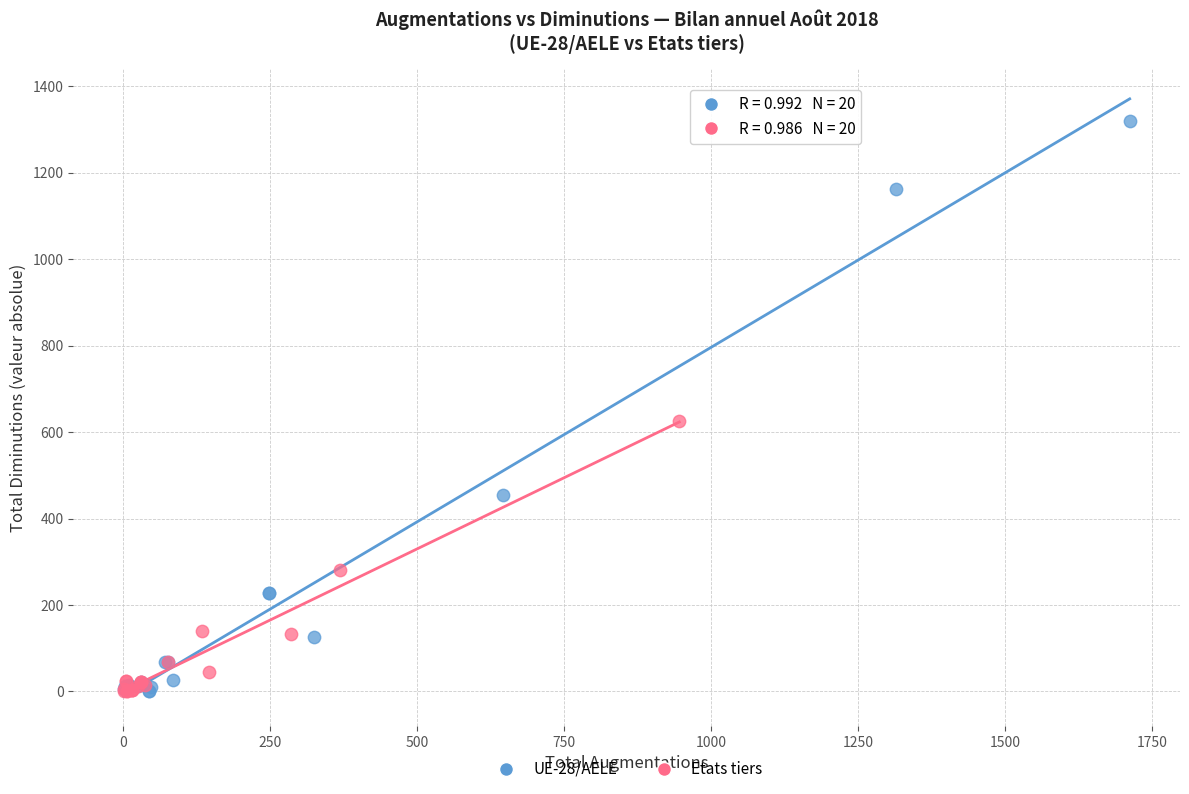

Which series has the largest Y range (max minus min)?

UE-28/AELE